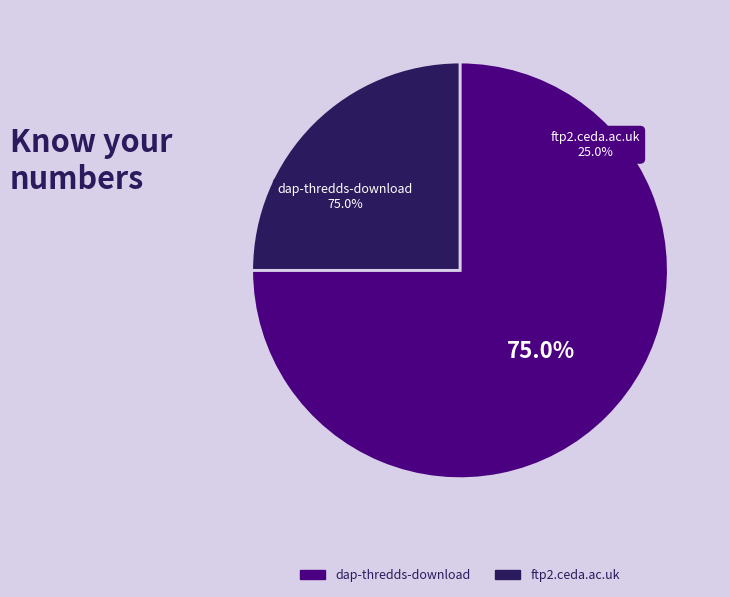

Is ftp2.ceda.ac.uk the majority of the pie?

No